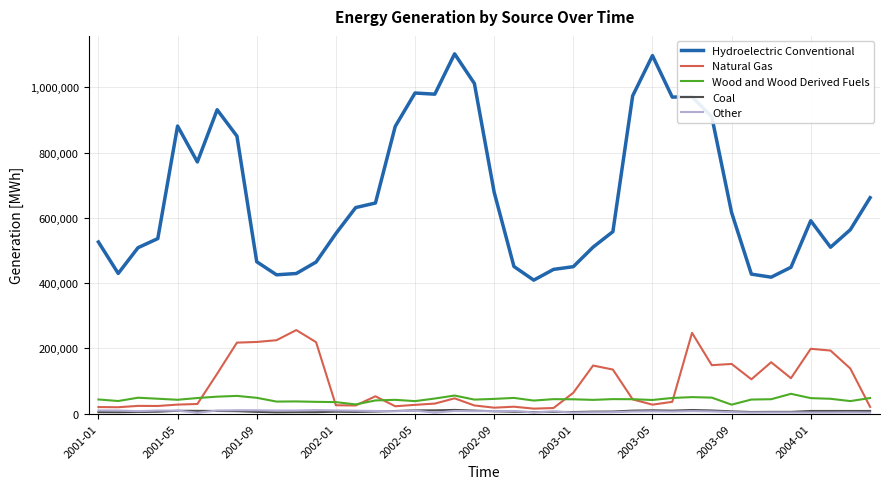

True or false: Hydroelectric Conventional and Wood and Wood Derived Fuels intersect in this chart.

False